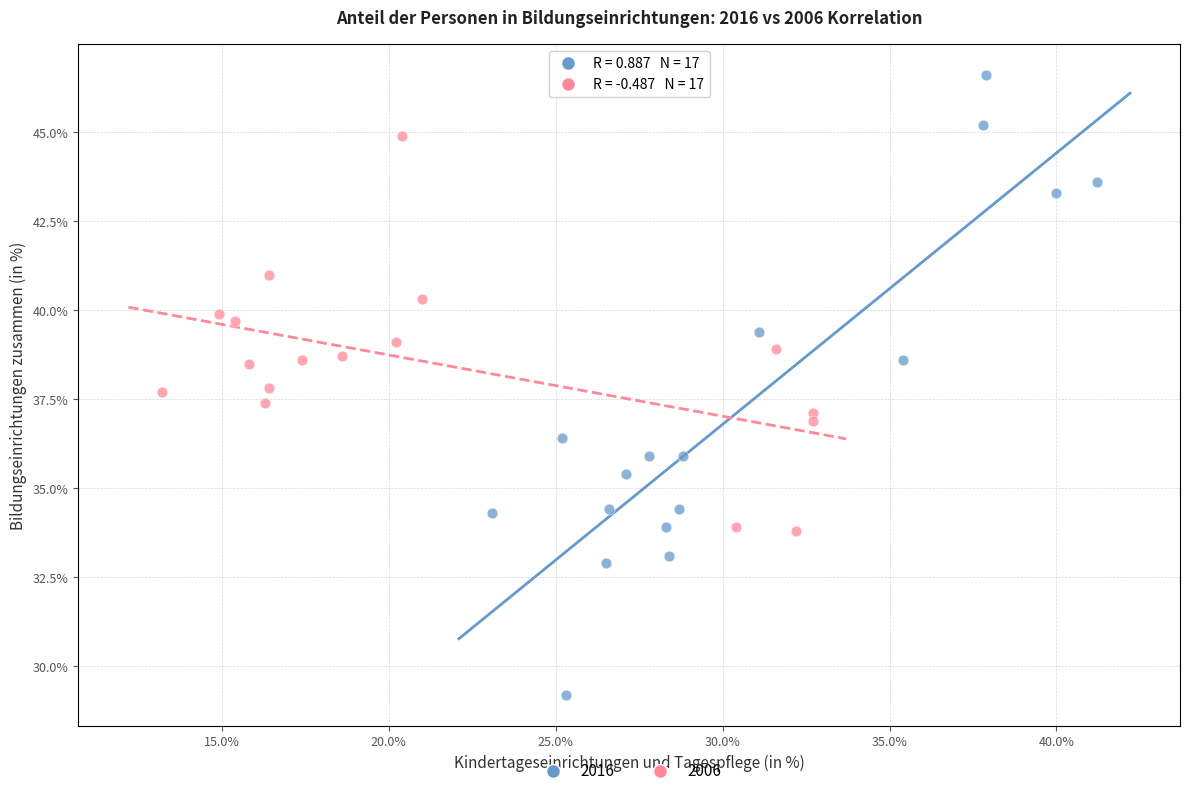

Which series contains the lowest Y value?

2016